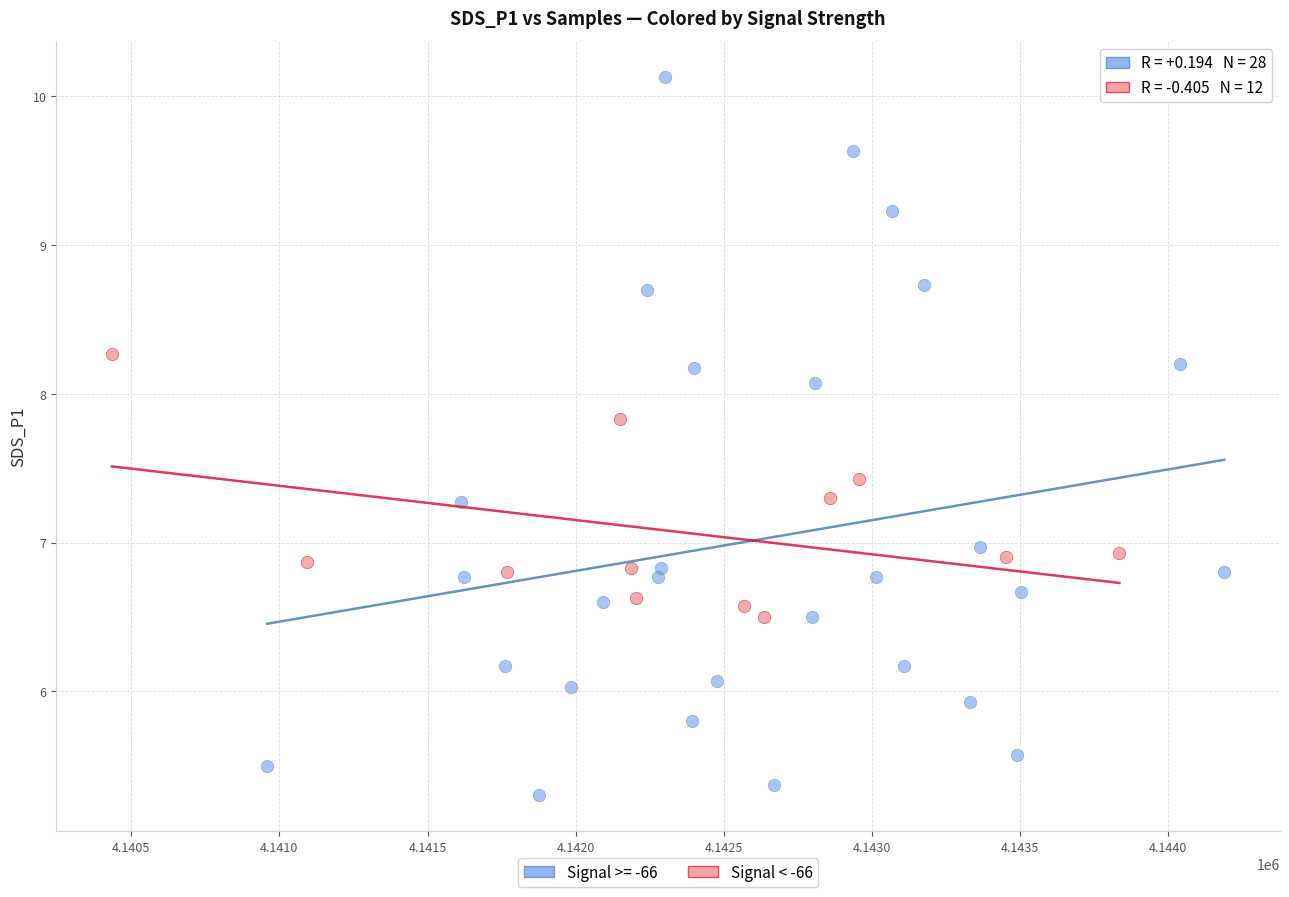

Which series reaches the maximum Y coordinate?

Signal >= -66